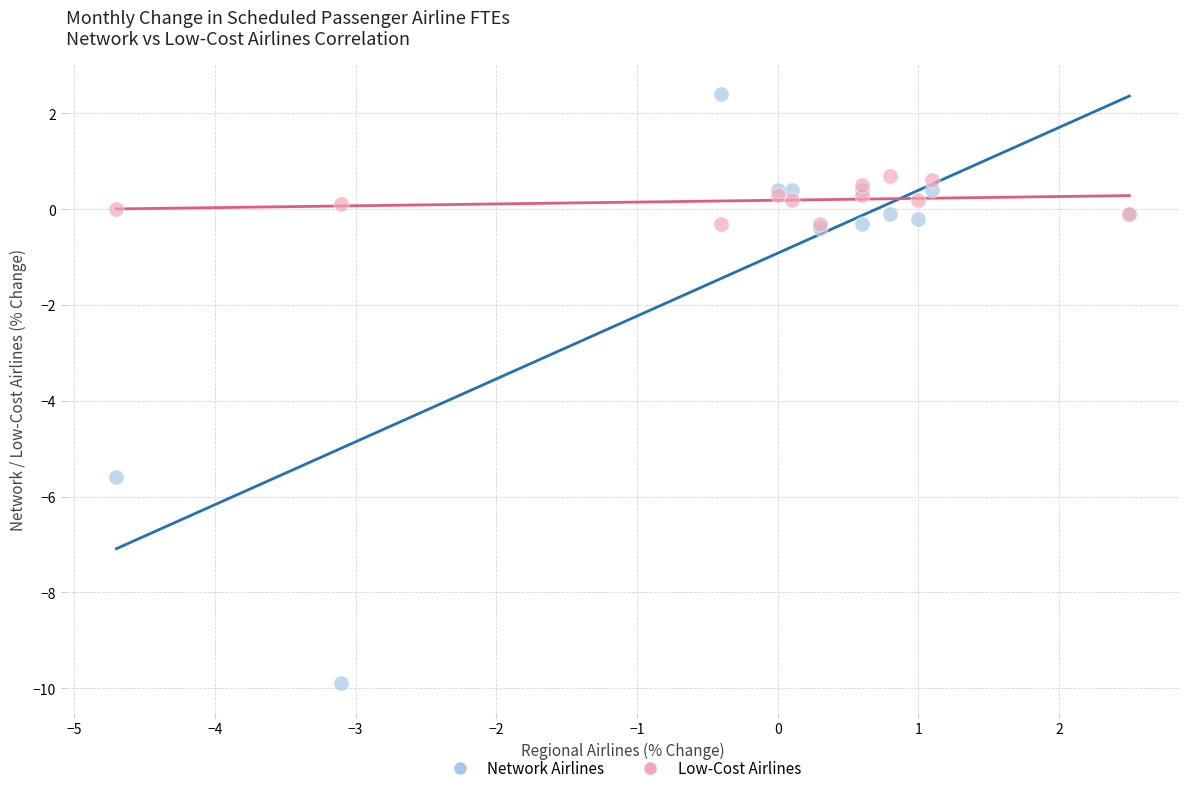

What are all the series names shown in the legend?

Network Airlines, Low-Cost Airlines